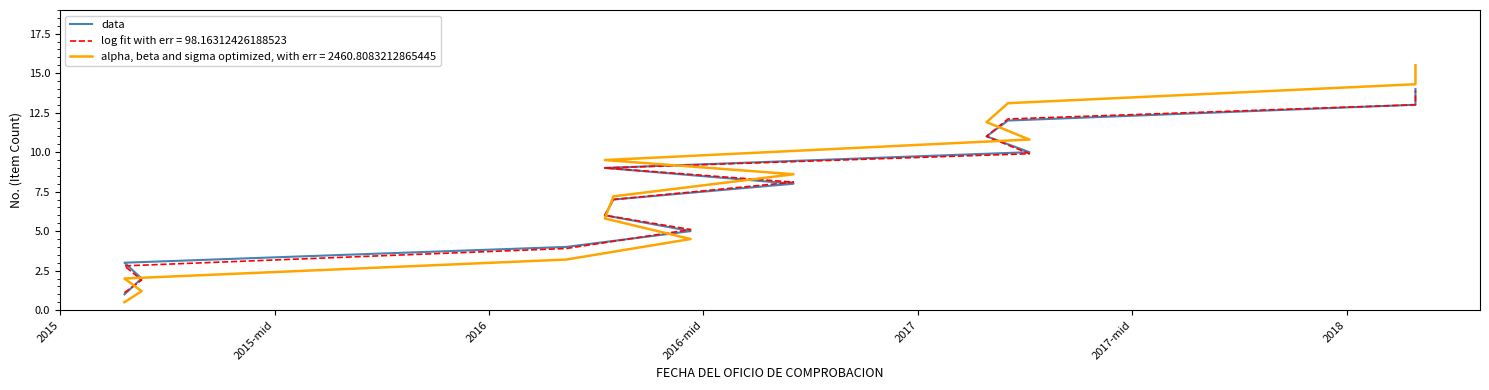

What is the greatest value displayed?

14